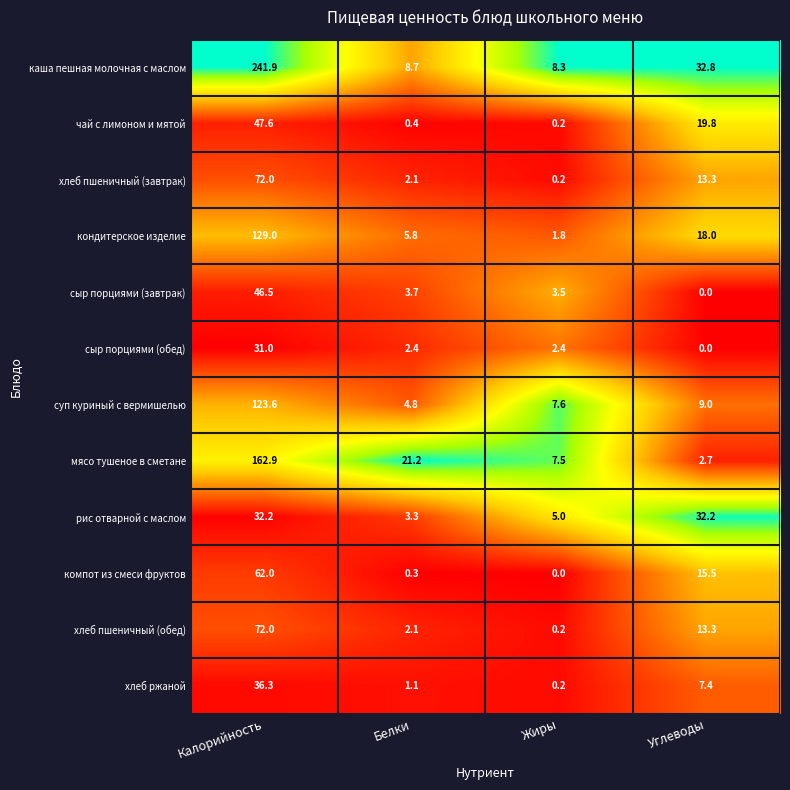

What is the spread (max minus min) of values at Углеводы?

32.8